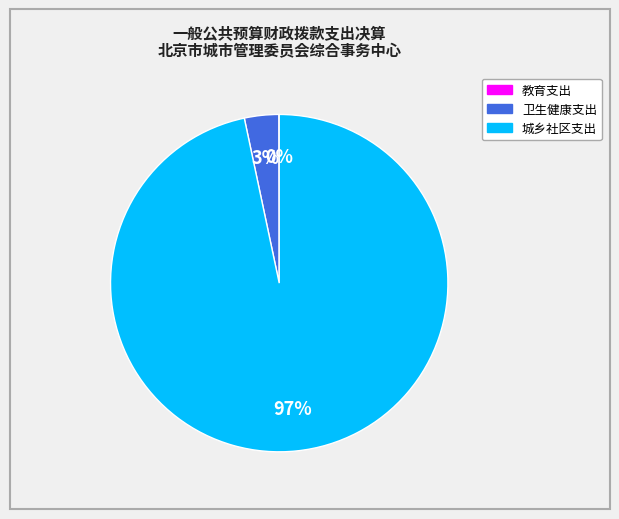

Does any single category account for the majority?

Yes